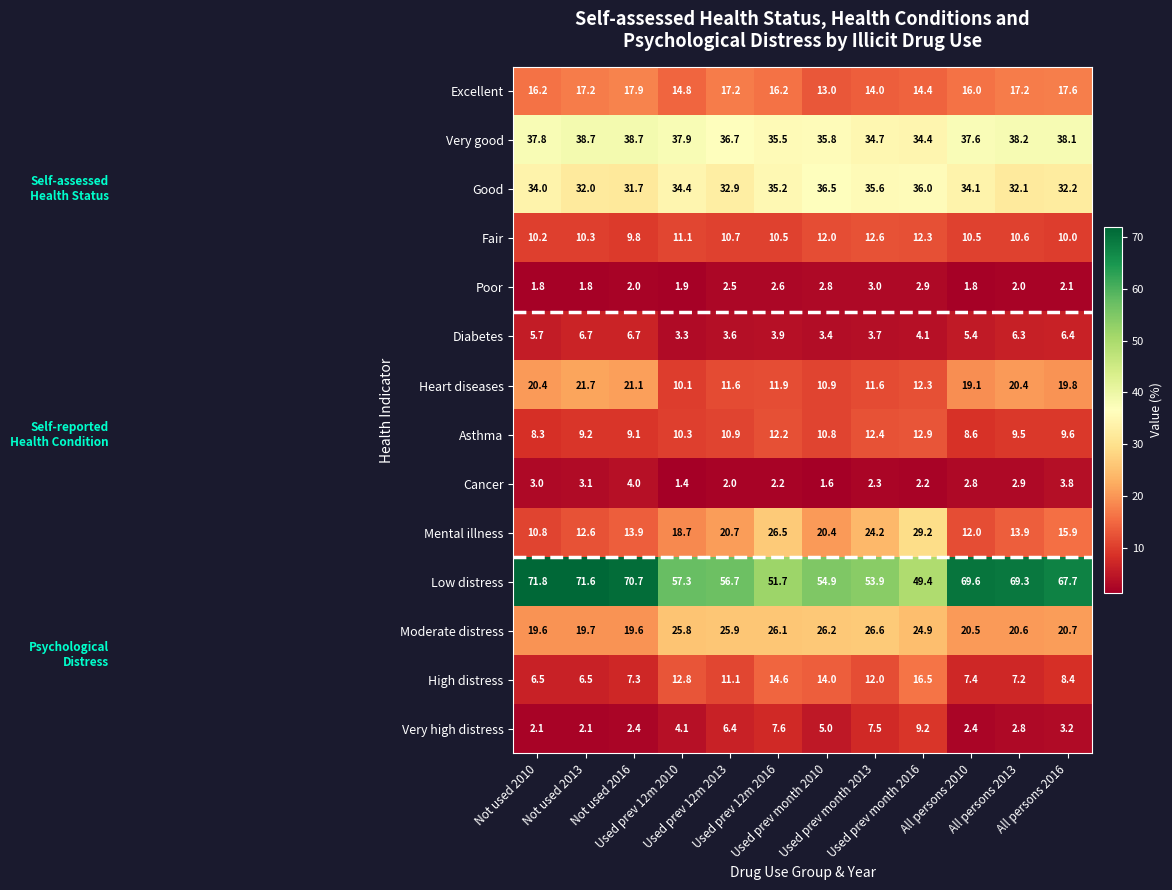

What is the average value of the High distress series?

10.4